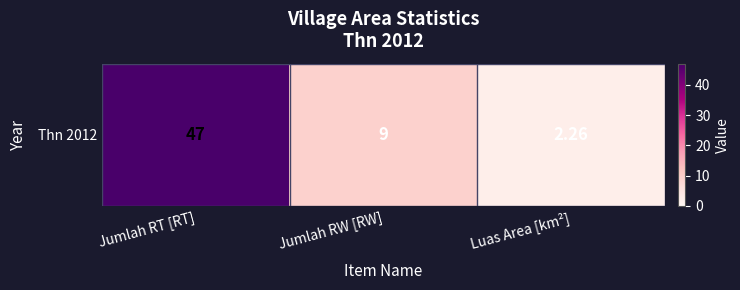

Rank the categories by value from lowest to highest.

Luas Area [km²], Jumlah RW [RW], Jumlah RT [RT]